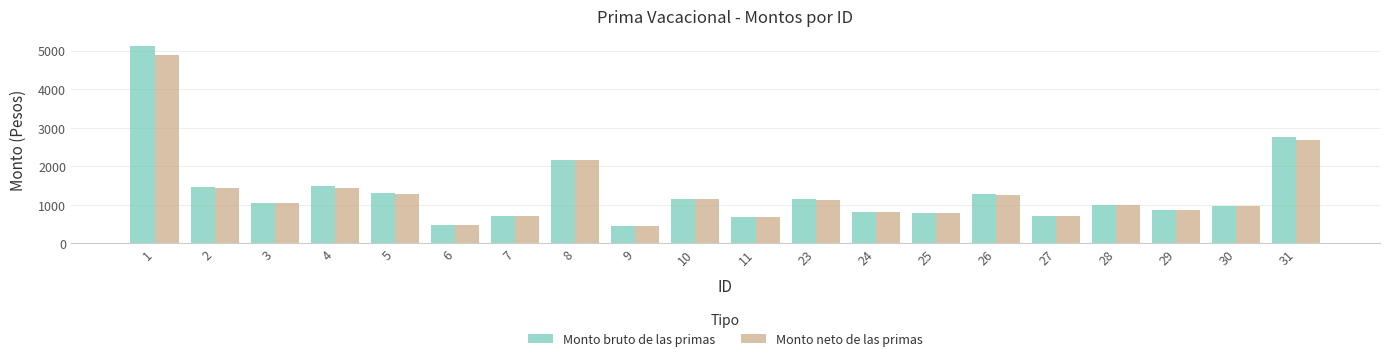

What is the minimum value for Monto neto de las primas?

463.4